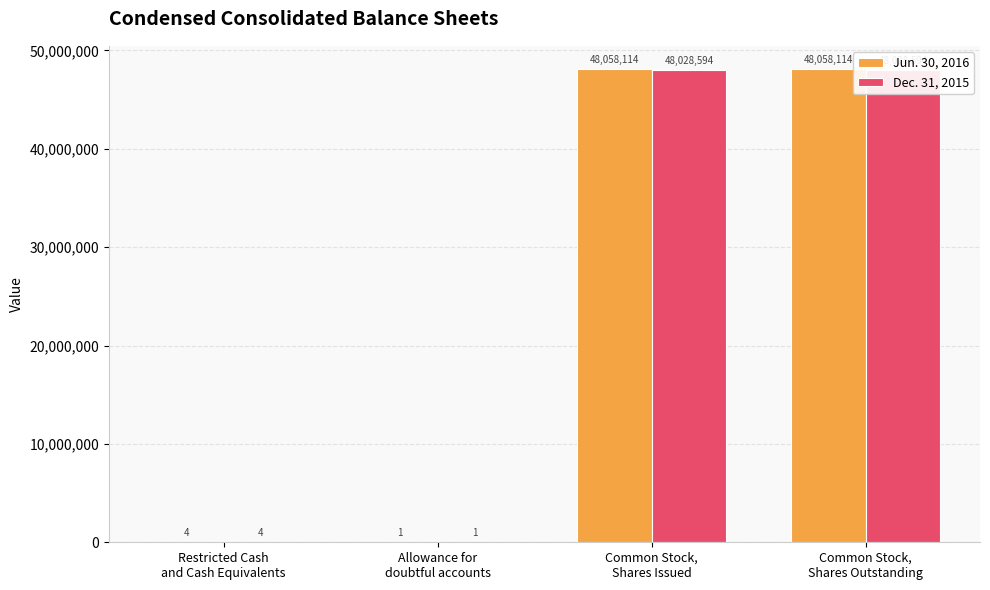

Rank the series at Common Stock,
Shares Outstanding from lowest to highest value.

Dec. 31, 2015, Jun. 30, 2016